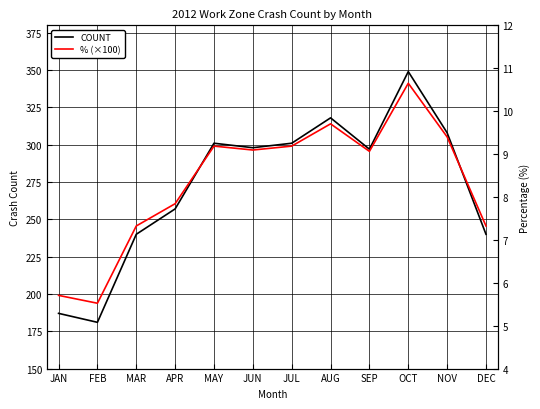

Reading left to right, list all the values displayed in this chart.

COUNT: 187.0	181.0	240.0	257.0	301.0	298.0	301.0	318.0	297.0	349.0	308.0	240.0
% (×100): 5.7	5.5	7.3	7.8	9.2	9.1	9.2	9.7	9.1	10.7	9.4	7.3